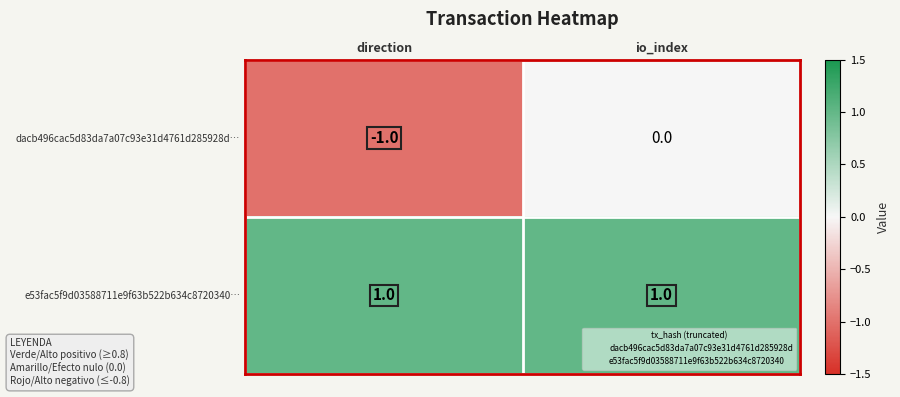

Which category has the lowest value in the dacb496cac5d83da7a07c93e31d4761d285928d… series?

direction